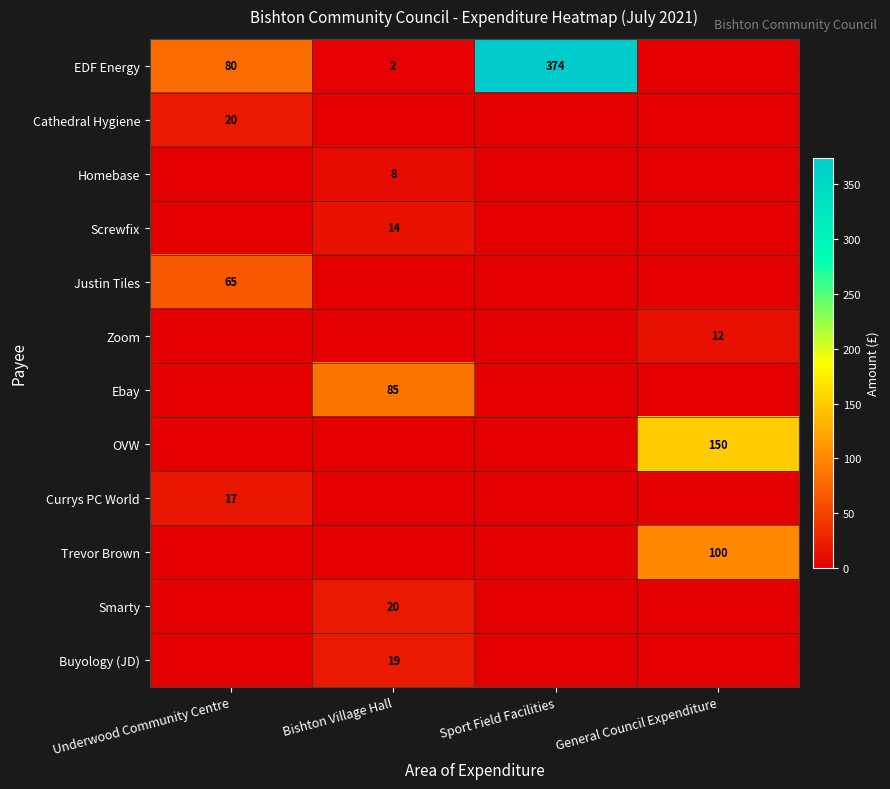

Which category has the lowest value across all series?

General Council Expenditure